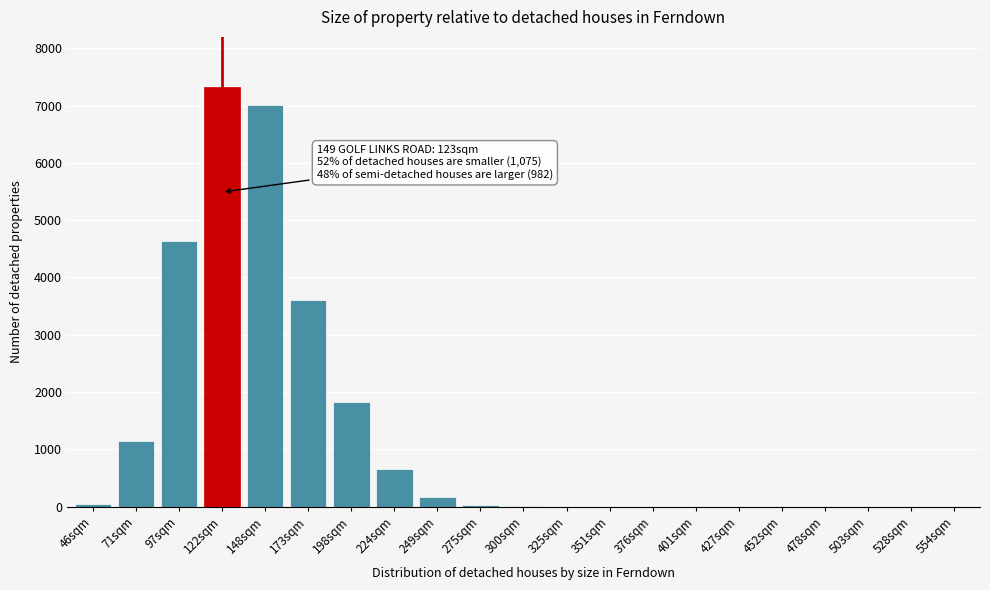

Is it true that the value at 122sqm is 11022?

False